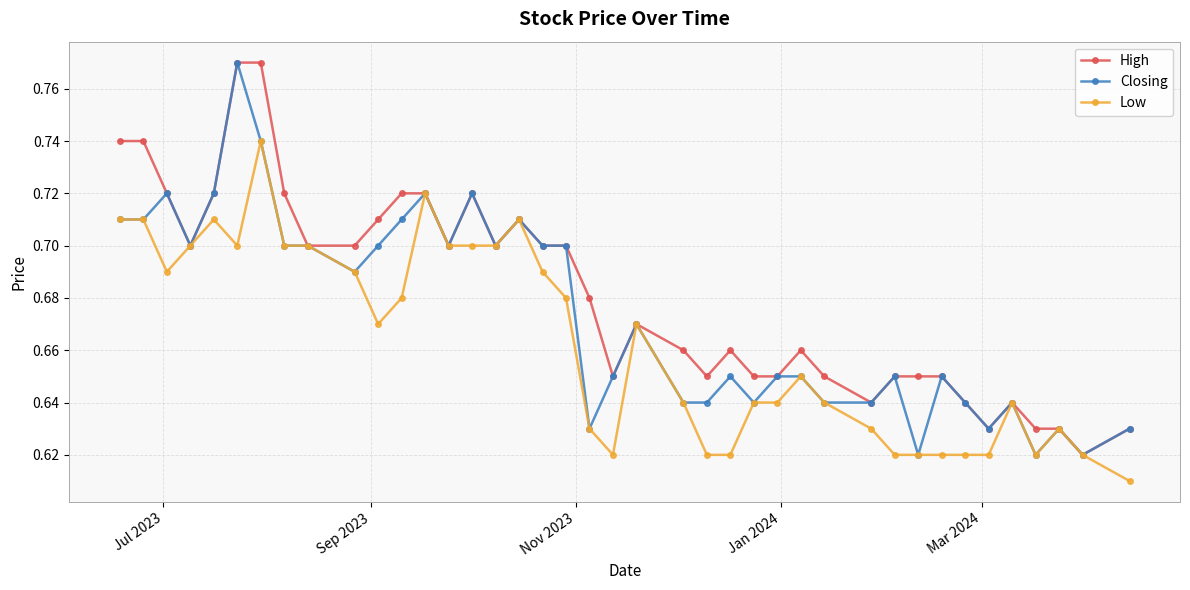

Which series has the largest total across all categories?

High